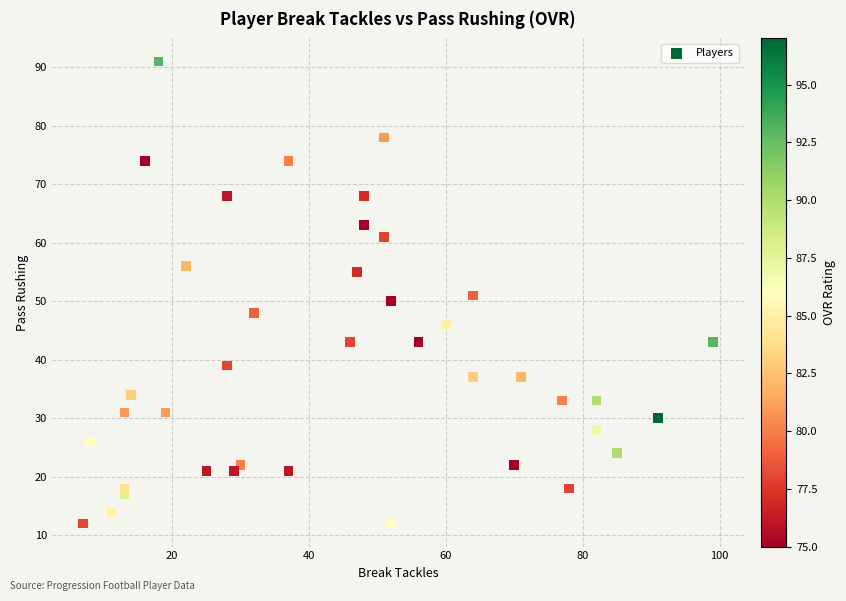

What is the range of X values (max minus min)?

92